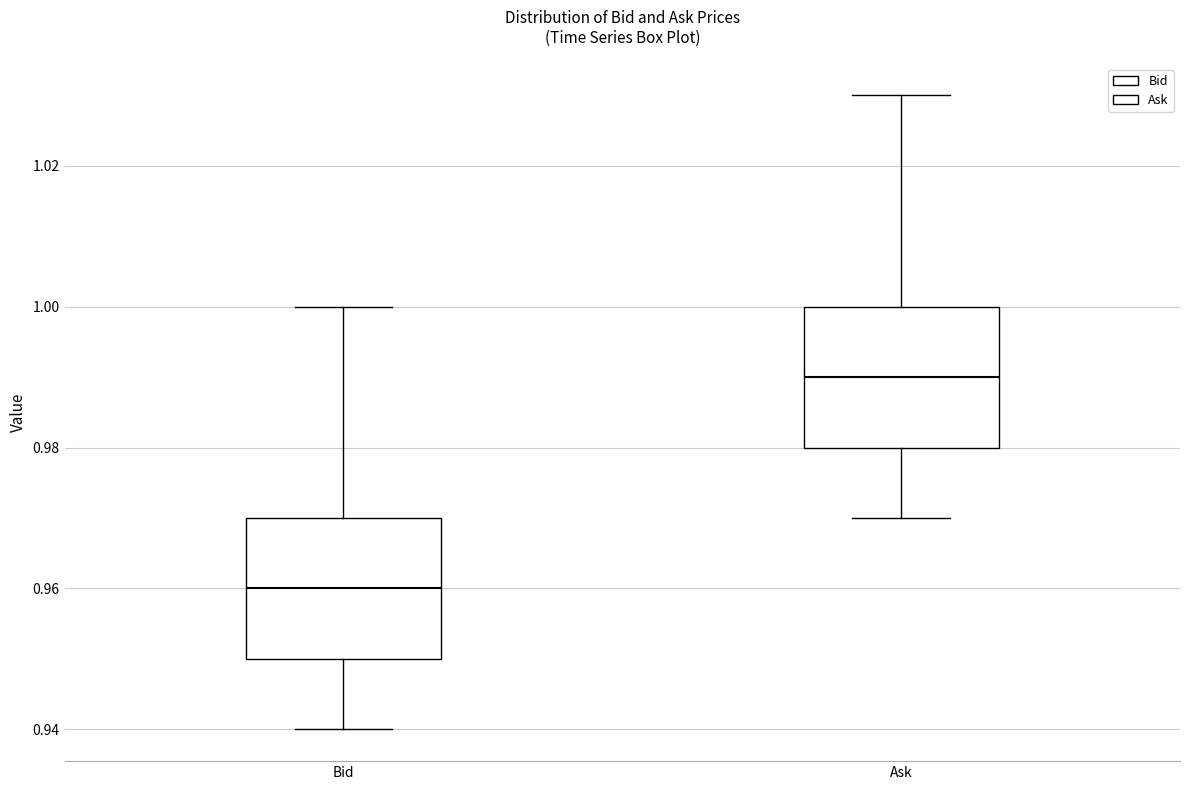

Reading left to right, read every box against the y-axis: the position of its median line, the range the box covers, and the ends of its whiskers. The values are not printed on the chart, so give them approximately, as read against the axis.

Bid: median 0.96, box 0.95 to 0.97, whiskers 0.94 to 1.00
Ask: median 0.99, box 0.98 to 1.00, whiskers 0.97 to 1.03